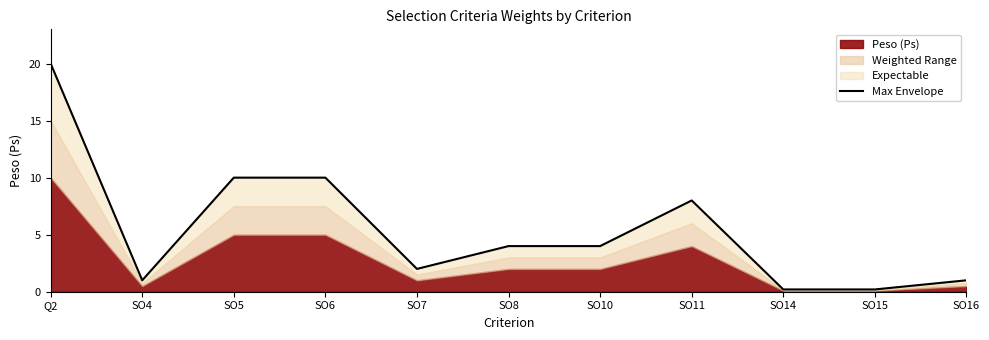

What is the value of the 3rd point from the left?

10.0